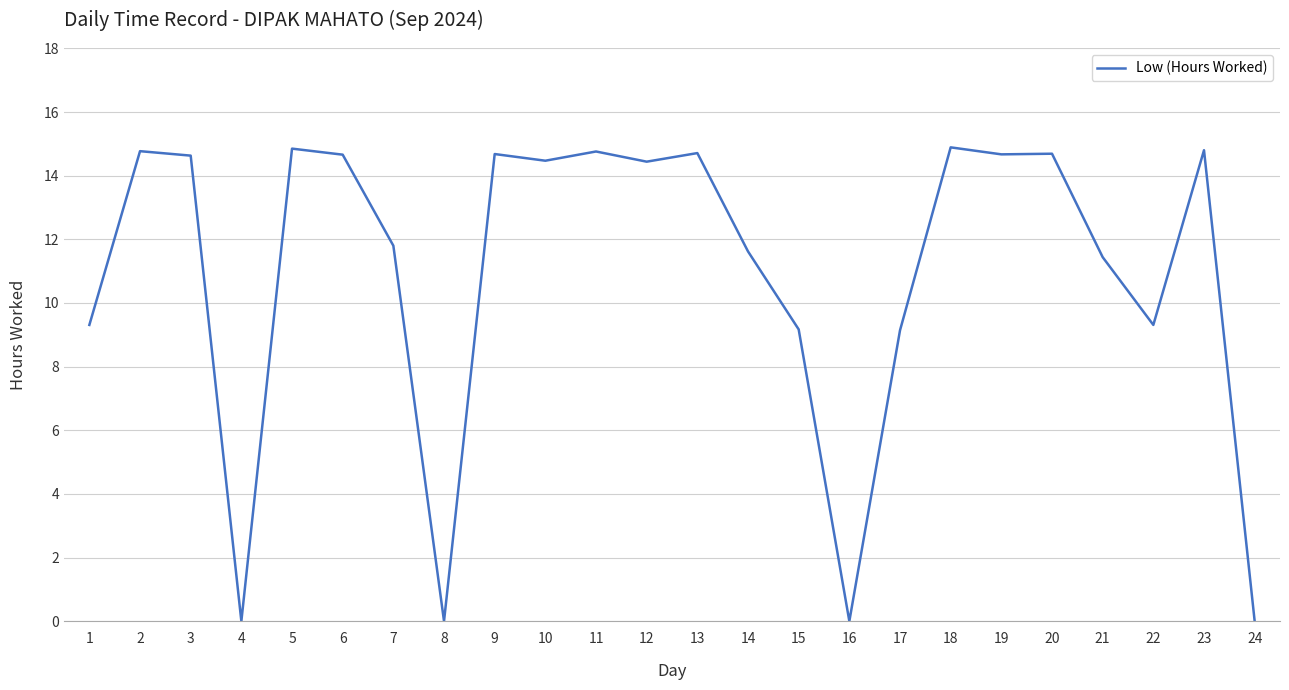

What is the maximum value shown in the chart?

14.9